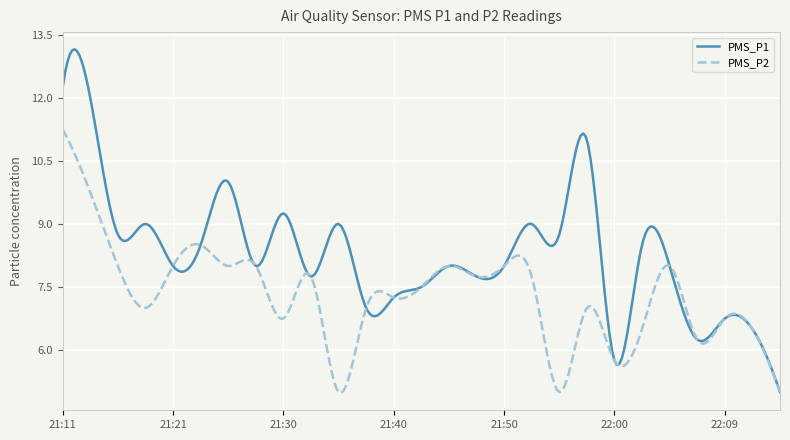

Does the chart display data point markers on the line(s)?

No